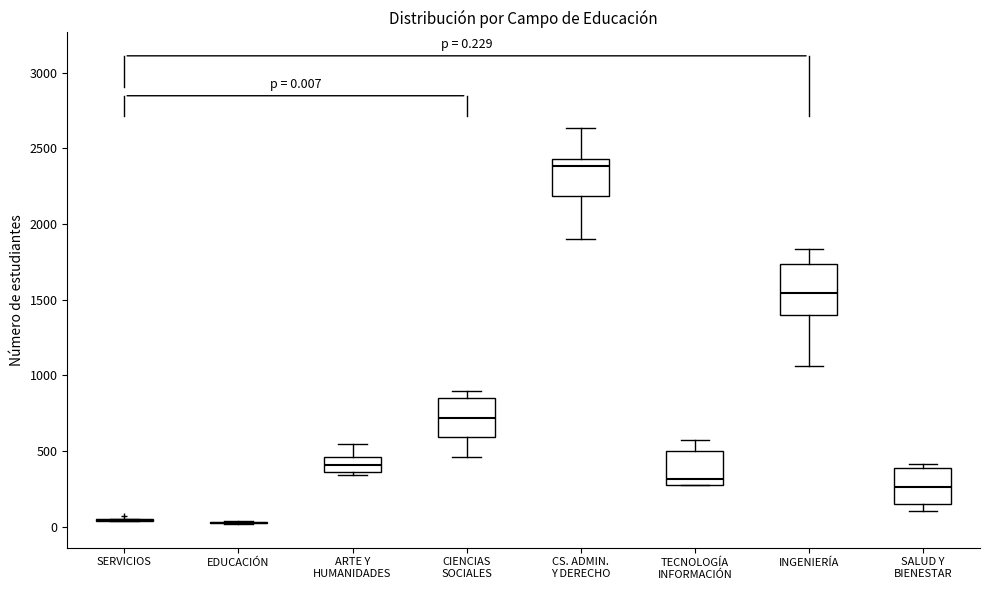

Comparing the boxes themselves (not the whiskers), which one is the tallest?

INGENIERÍA